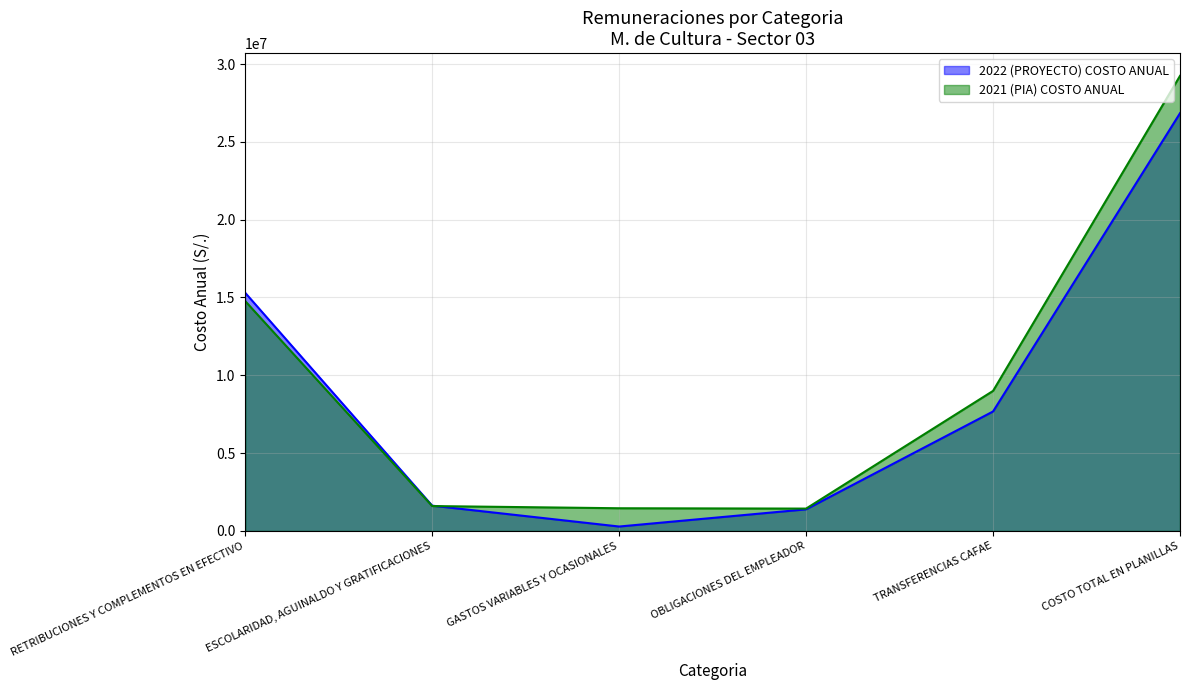

How many lines are shown in the chart?

2